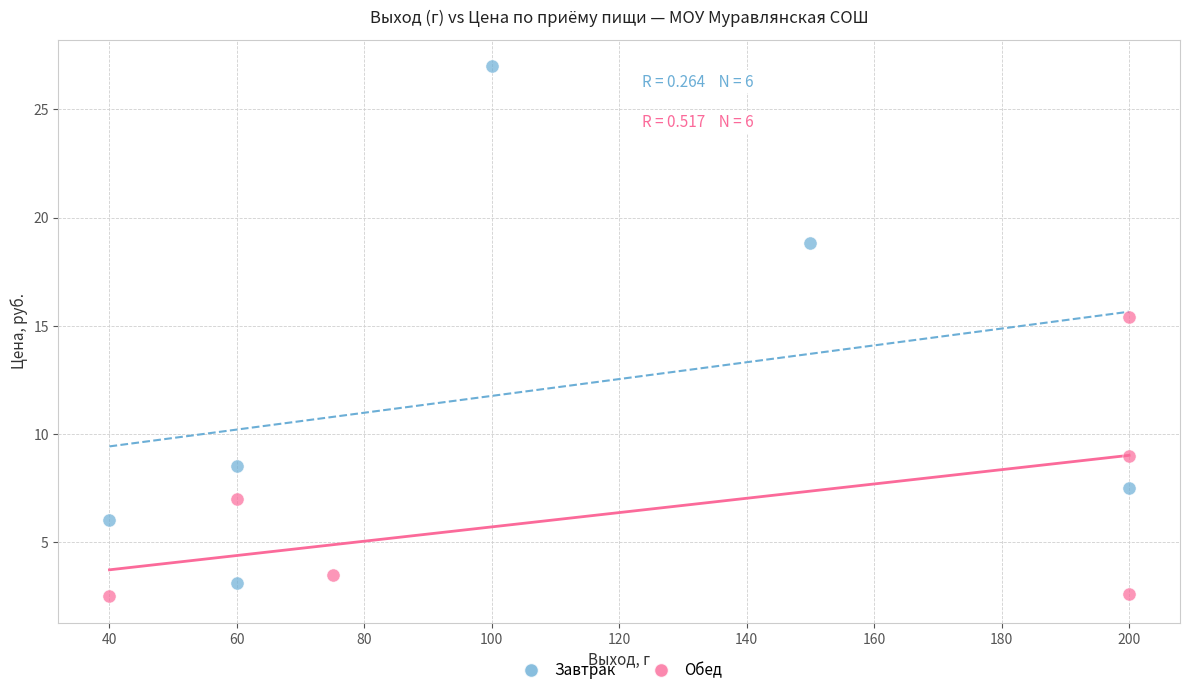

What are all the series names shown in the legend?

Завтрак, Обед